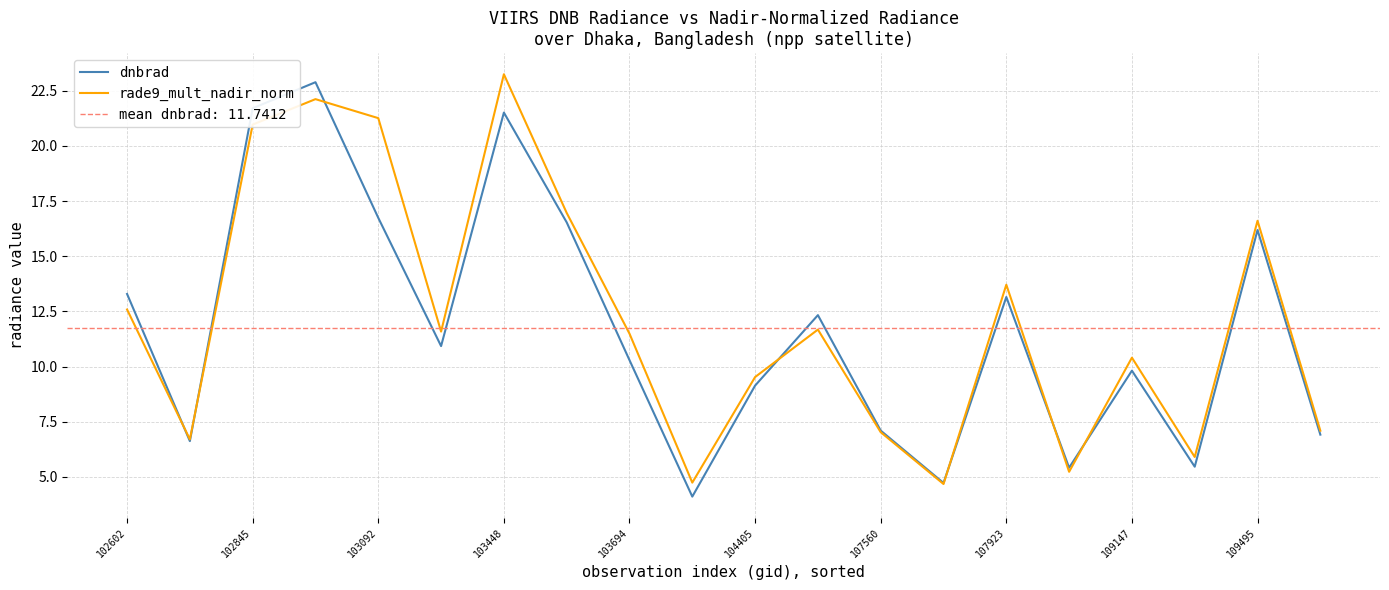

Is it true that rade9_mult_nadir_norm equals 13.7 at 107923?

True